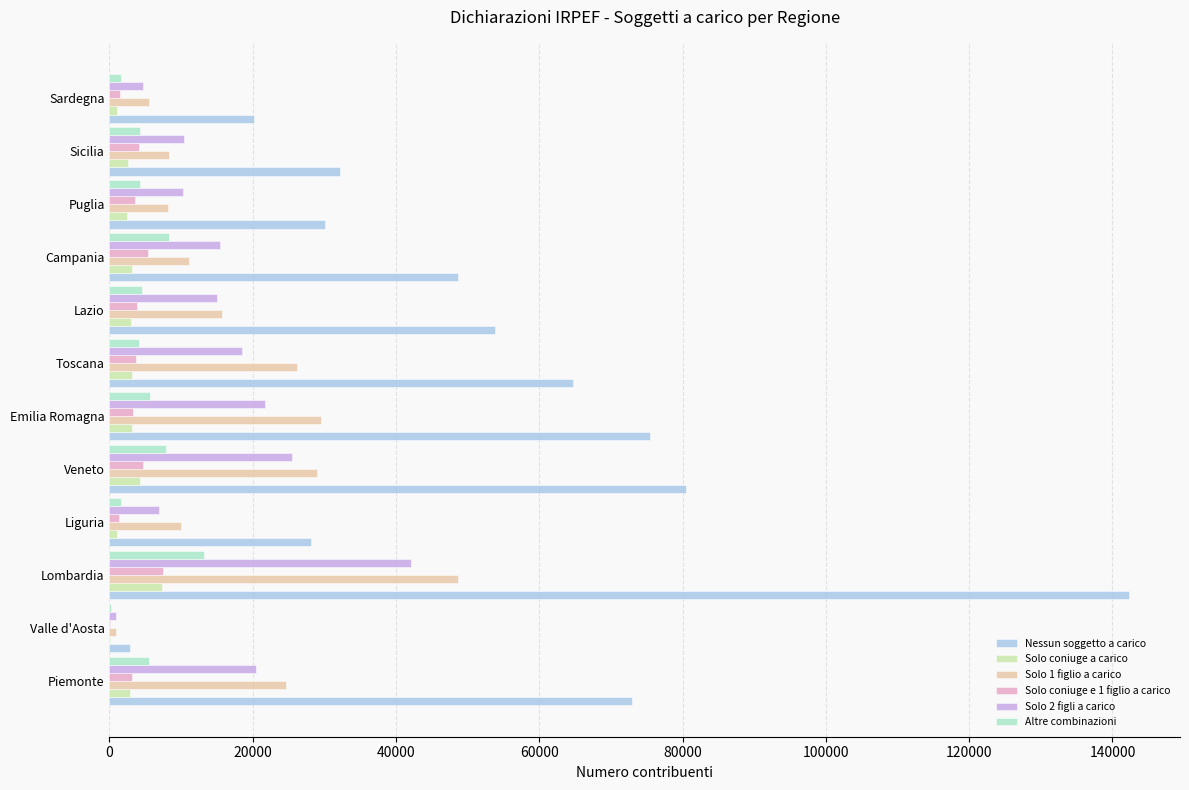

At which category is the sum across all series the highest?

Lombardia